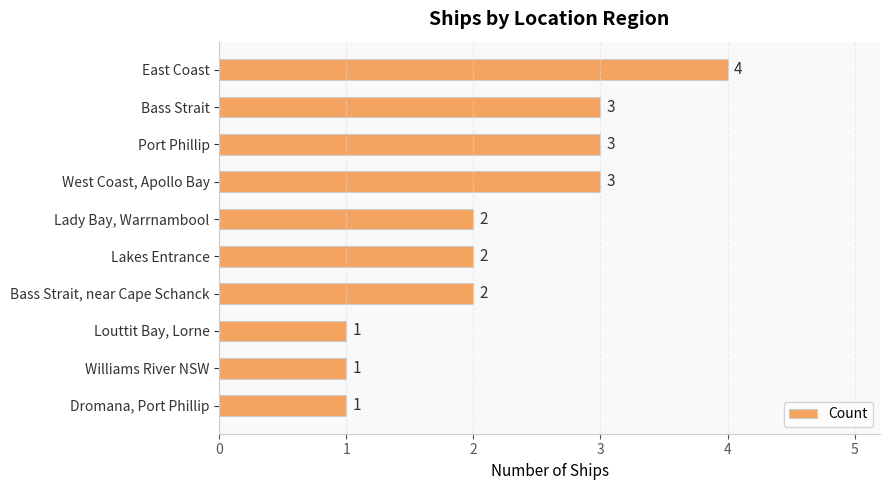

The value at Dromana, Port Phillip is 1. True or false?

True